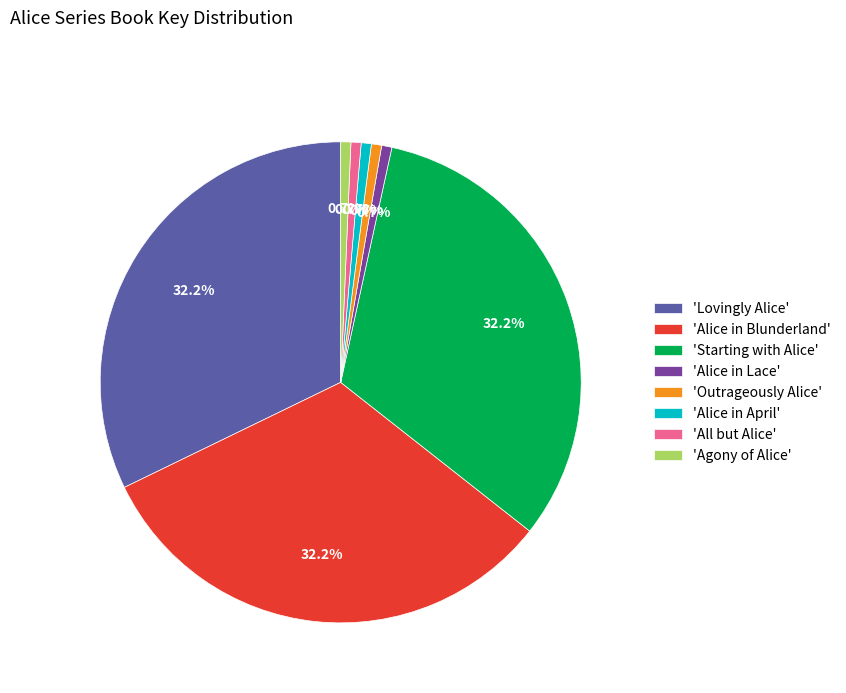

Is 'Starting with Alice' the majority of the pie?

No